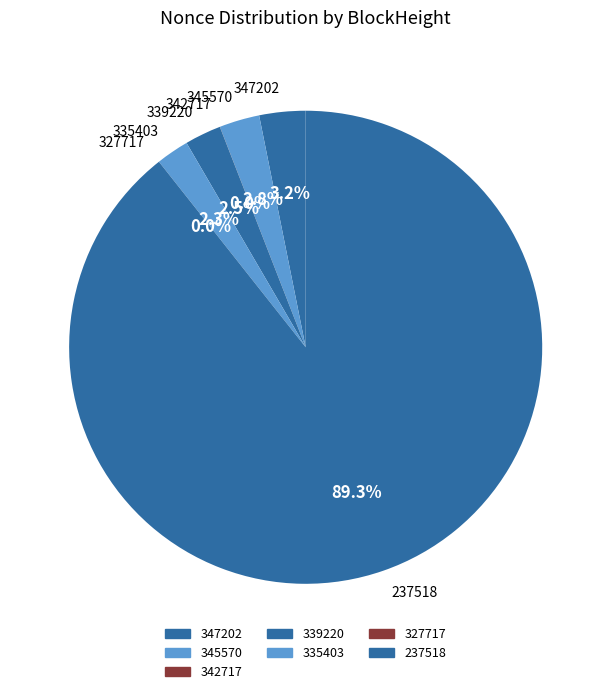

To the nearest percent, what is the average slice percentage?

14%